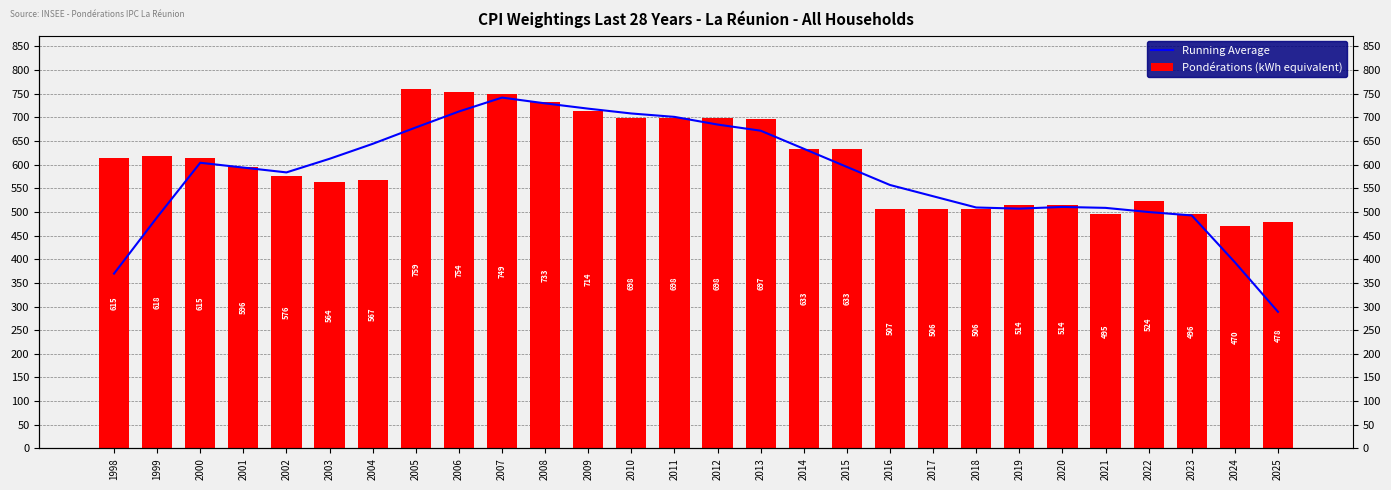

Is it true that Pondérations (kWh equivalent) equals 118.9 at 2003?

False